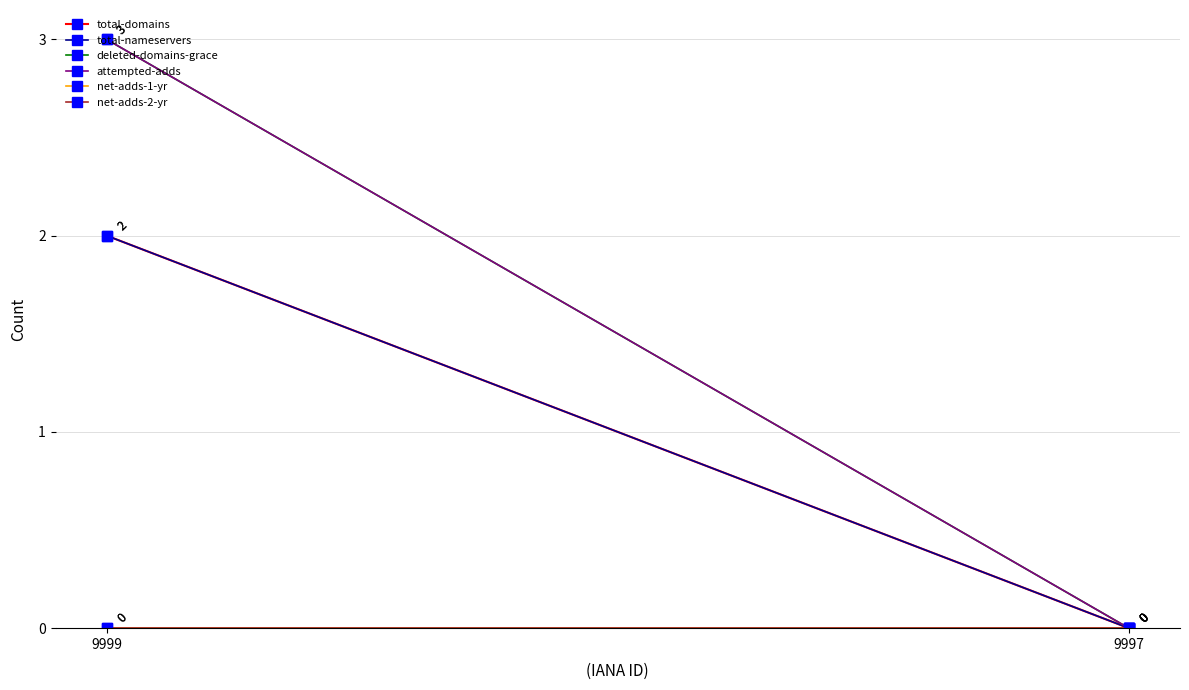

How many values in the deleted-domains-grace series are below 3?

1